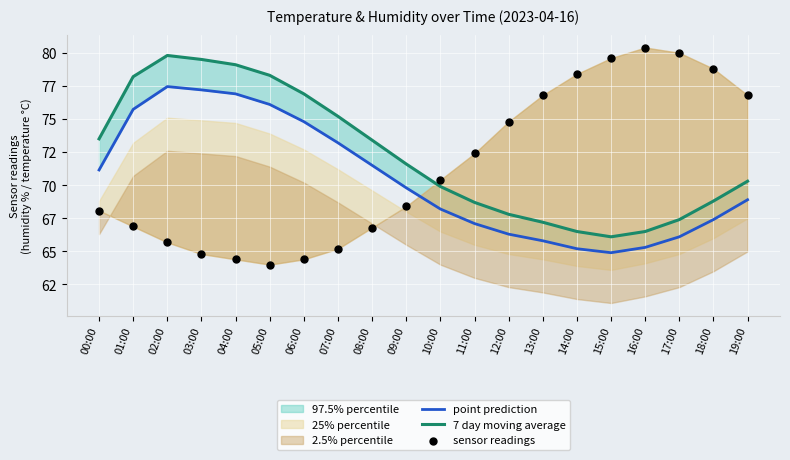

Which series has the largest Y range (max minus min)?

sensor readings